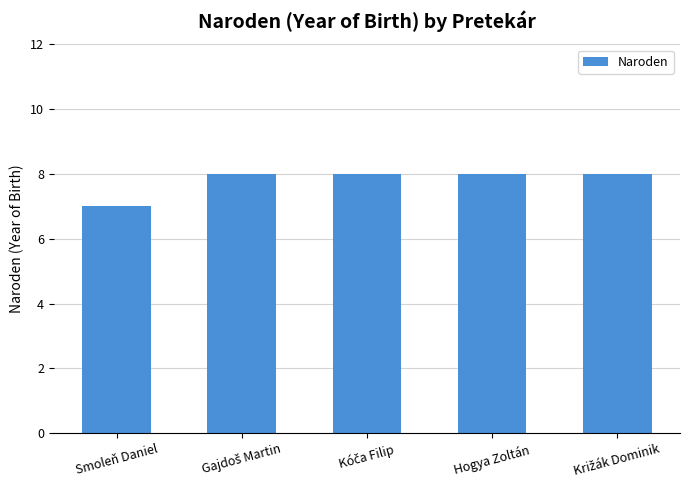

Reading right to left, list all the values displayed in this chart.

8	8	8	8	7